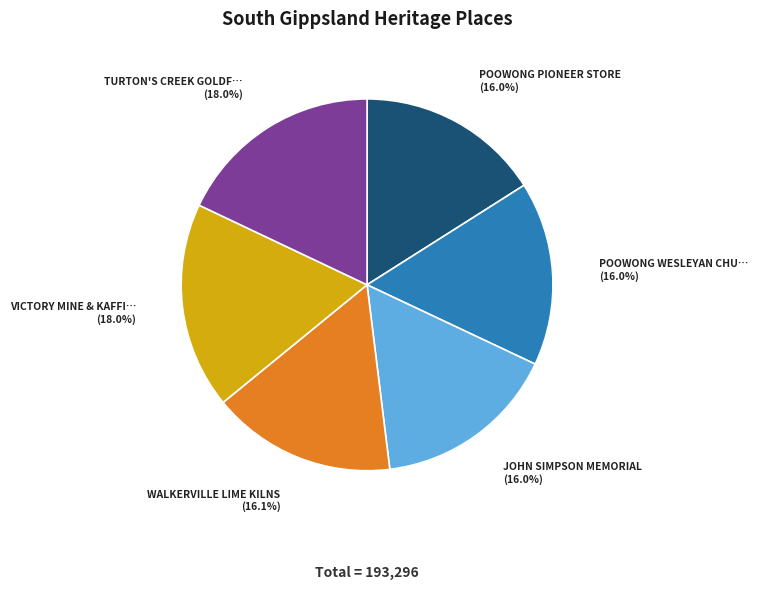

Does any single category account for the majority?

No